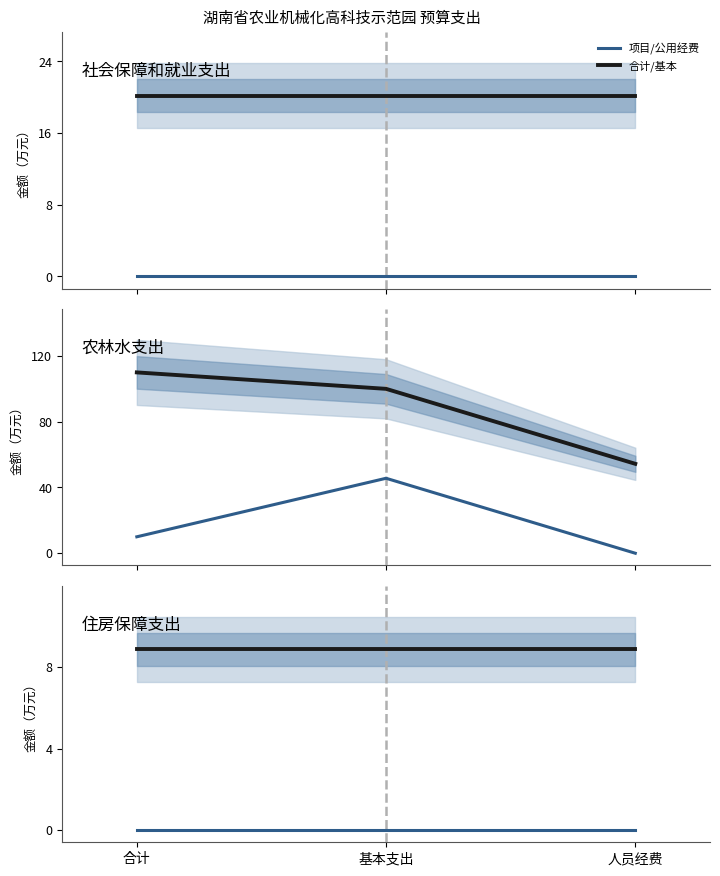

What is the difference between the highest and lowest values at 基本支出?

8.9